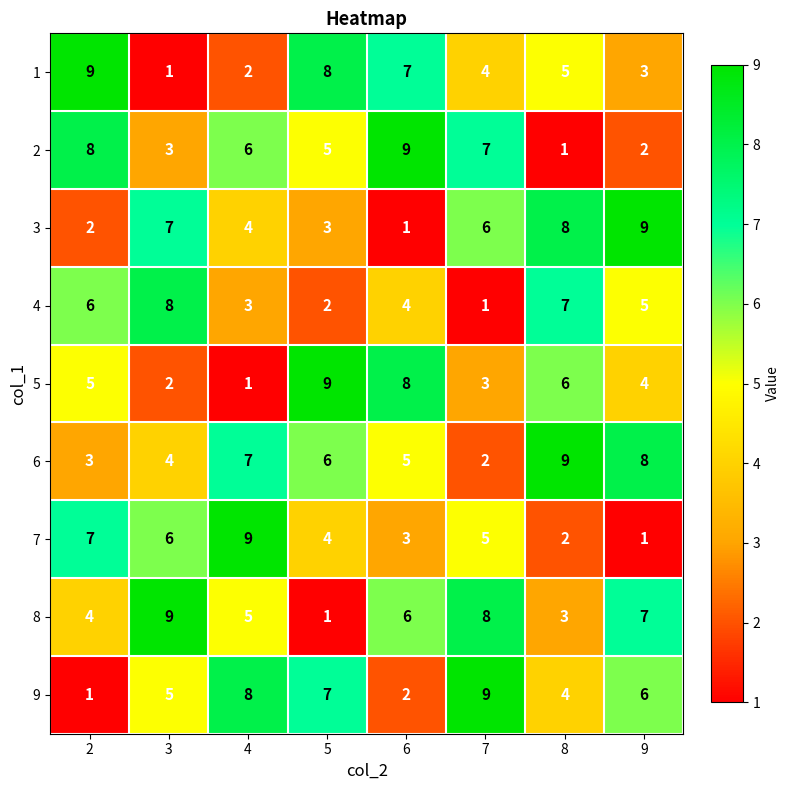

What is the average value of the 8 series?

5